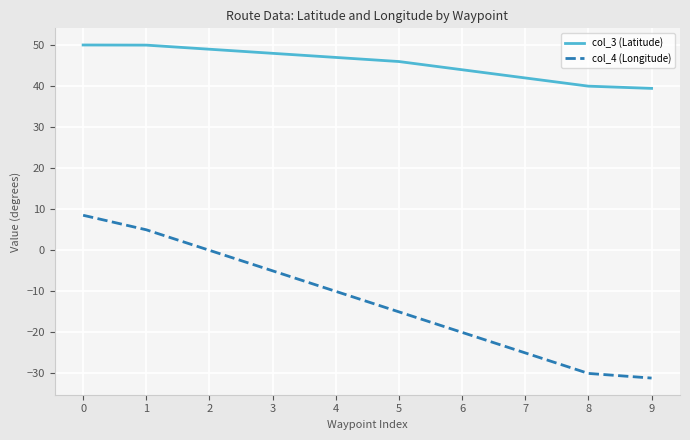

Between 0 and 2, which series saw the biggest shift?

col_4 (Longitude)